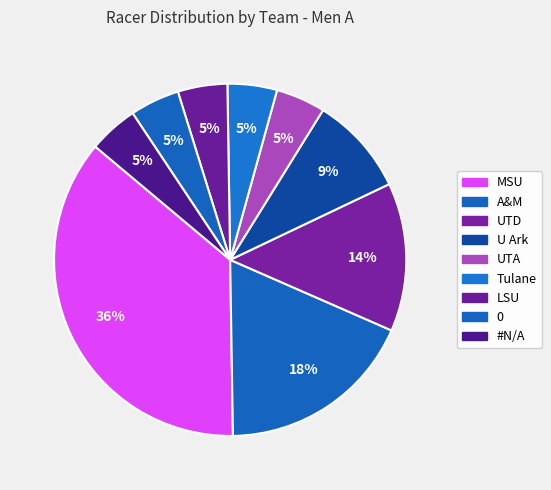

Count the number of slices in the pie.

9